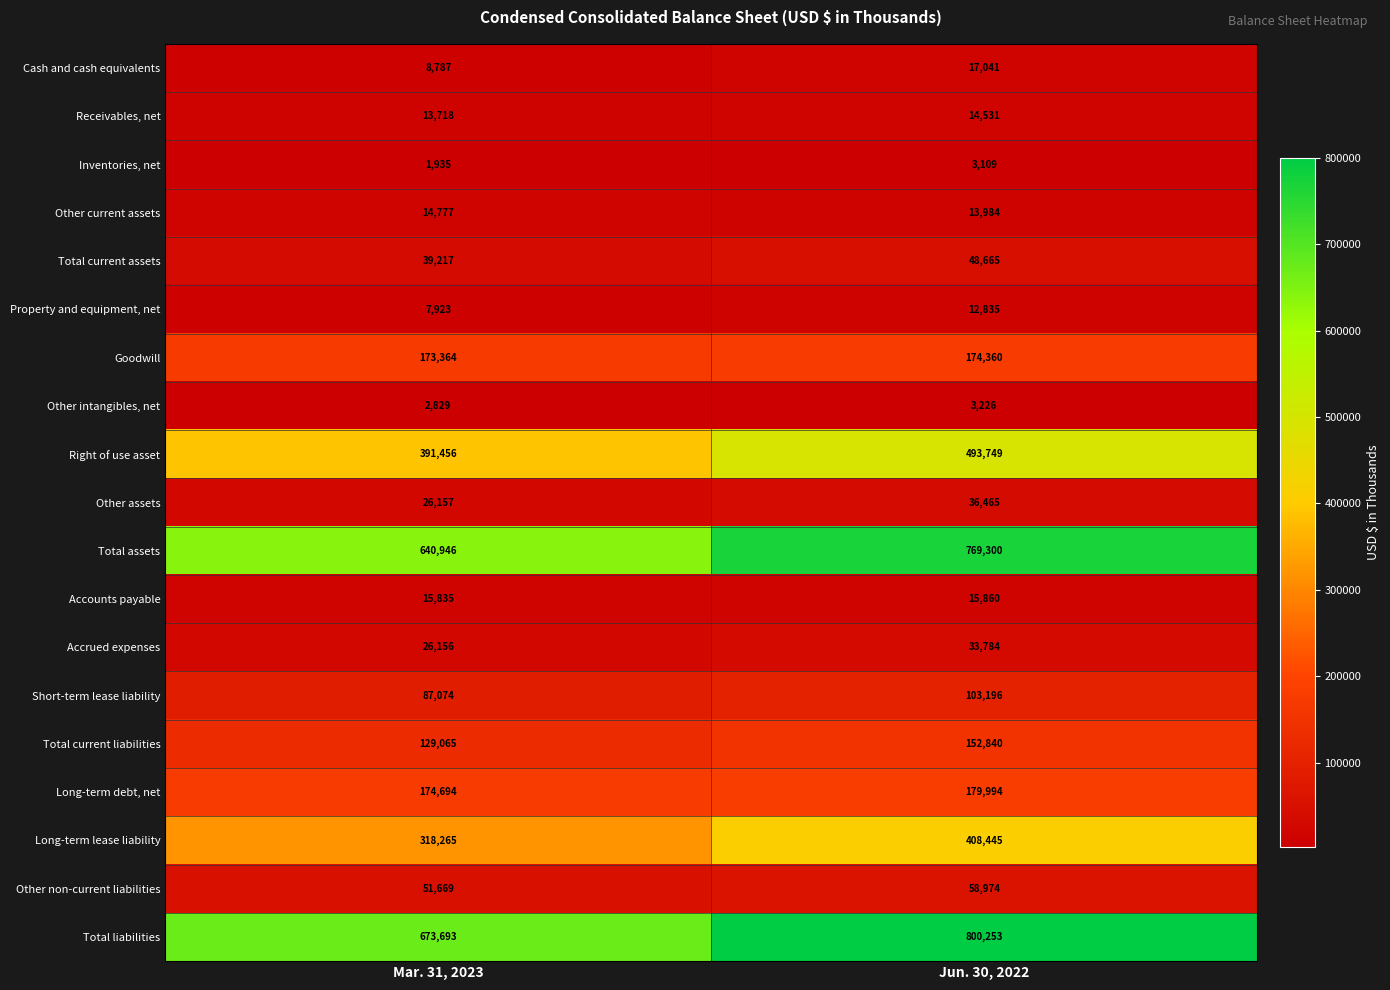

Which series has the largest total across all categories?

Total liabilities